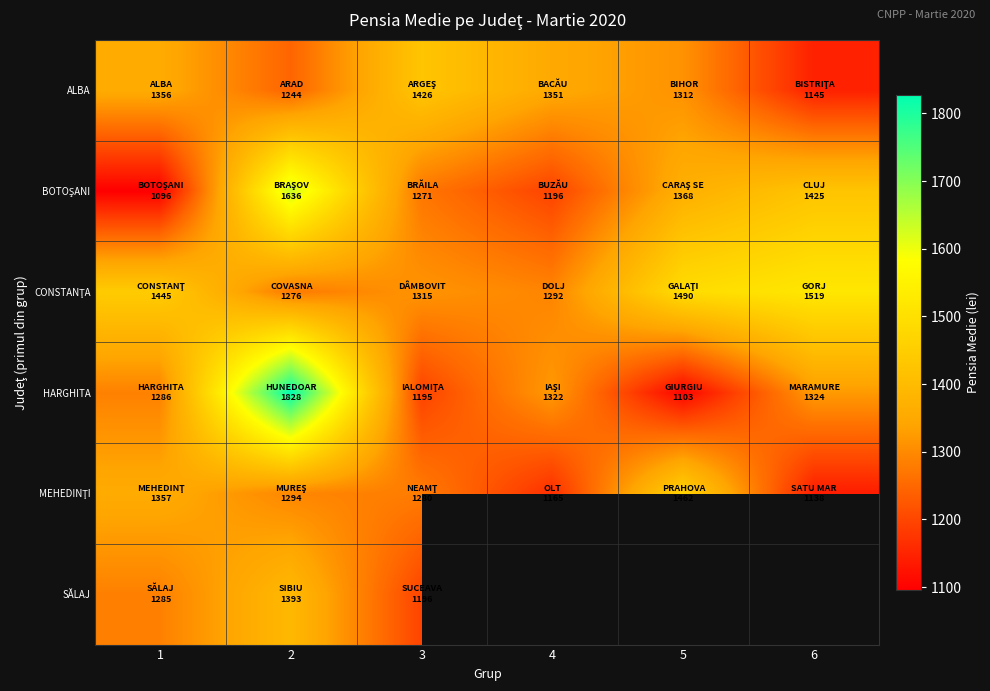

Is it true that ALBA equals 2142.7 at 1?

False